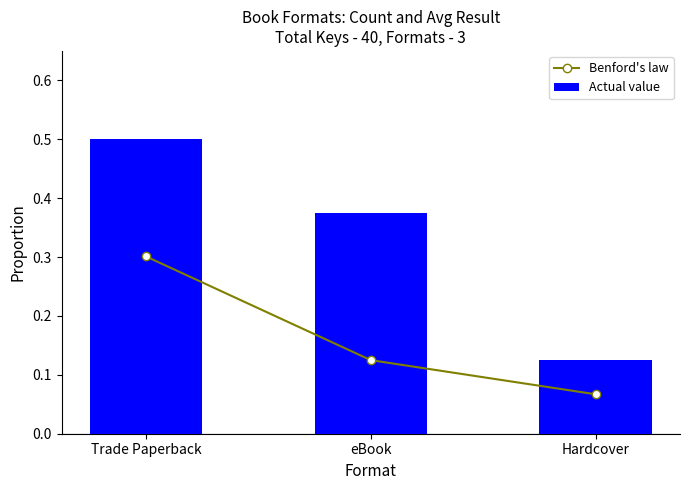

Reading right to left, extract all data points from this chart.

Benford's law: Hardcover=0.1	eBook=0.1	Trade Paperback=0.3
Actual value: Hardcover=0.1	eBook=0.4	Trade Paperback=0.5